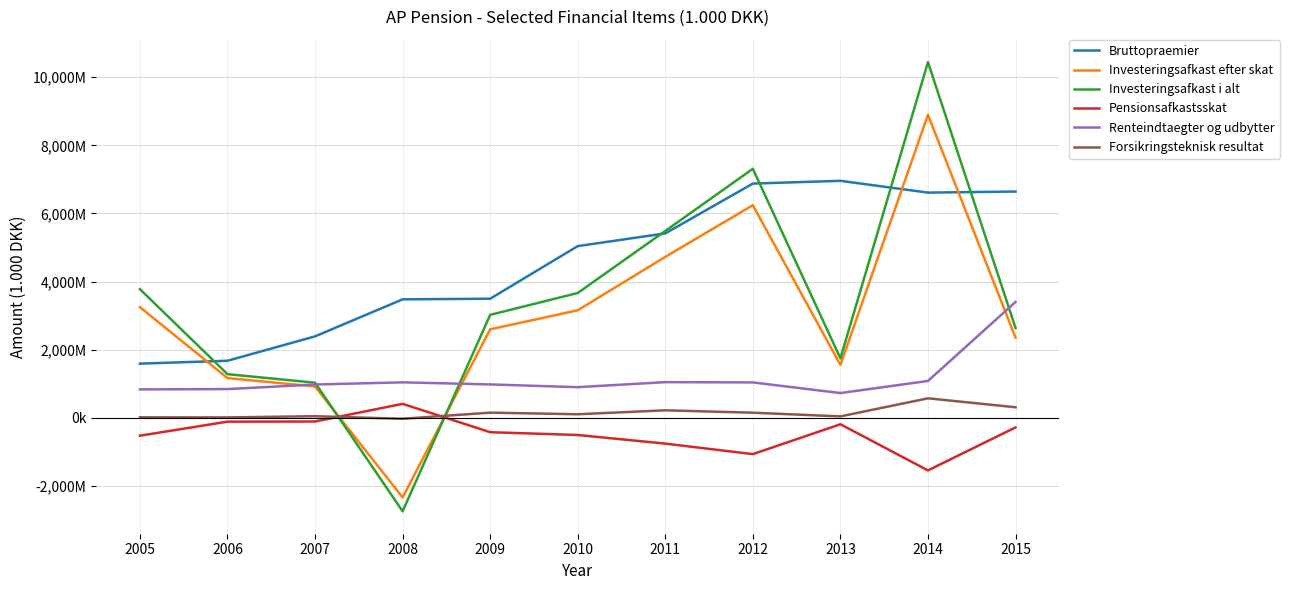

Rank the categories by Bruttopraemier value from lowest to highest.

2005, 2006, 2007, 2008, 2009, 2010, 2011, 2014, 2015, 2012, 2013